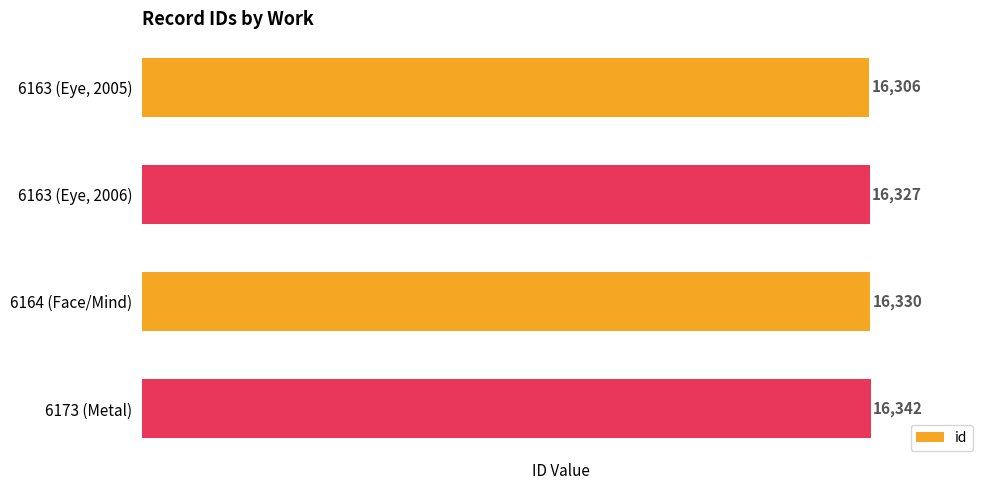

What is the approximate value at 6163 (Eye, 2006)?

16327